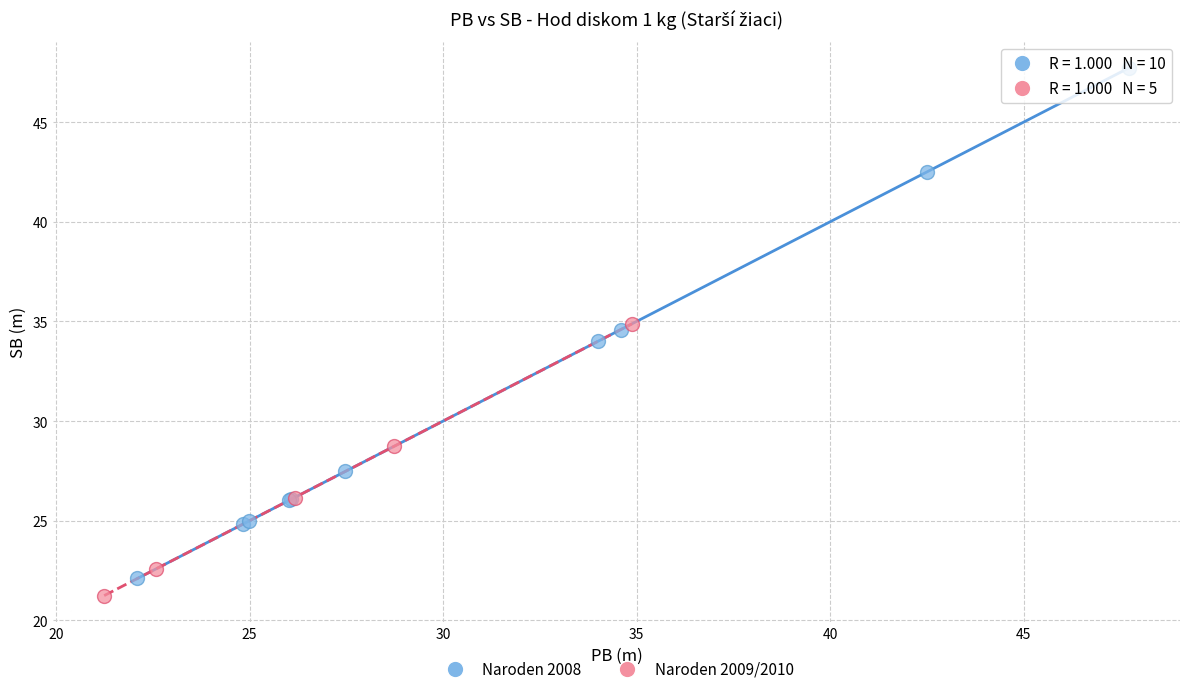

Which series contains the lowest Y value?

Naroden 2009/2010